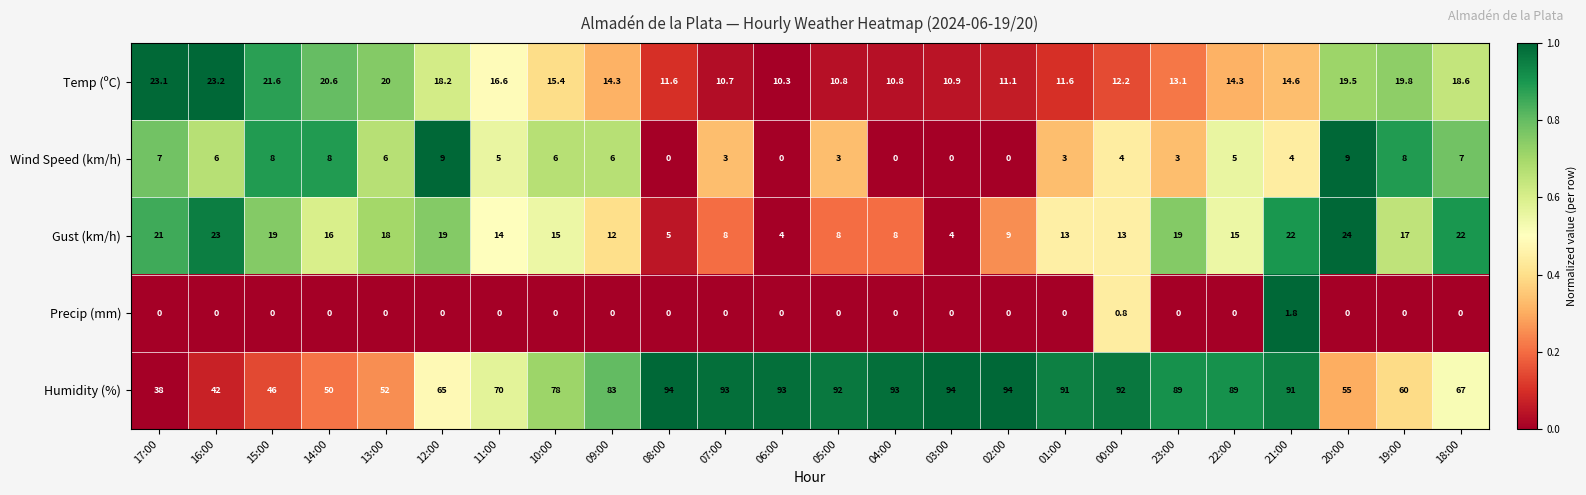

Between 11:00 and 10:00, which series saw the biggest shift?

Humidity (%)